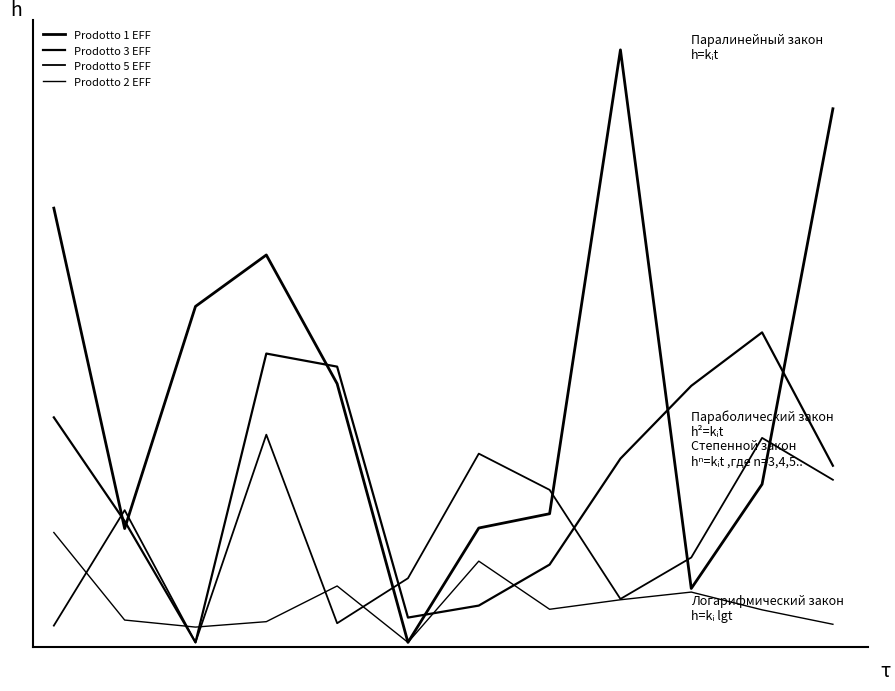

What is the average value of the Prodotto 1 EFF series?

256067.6